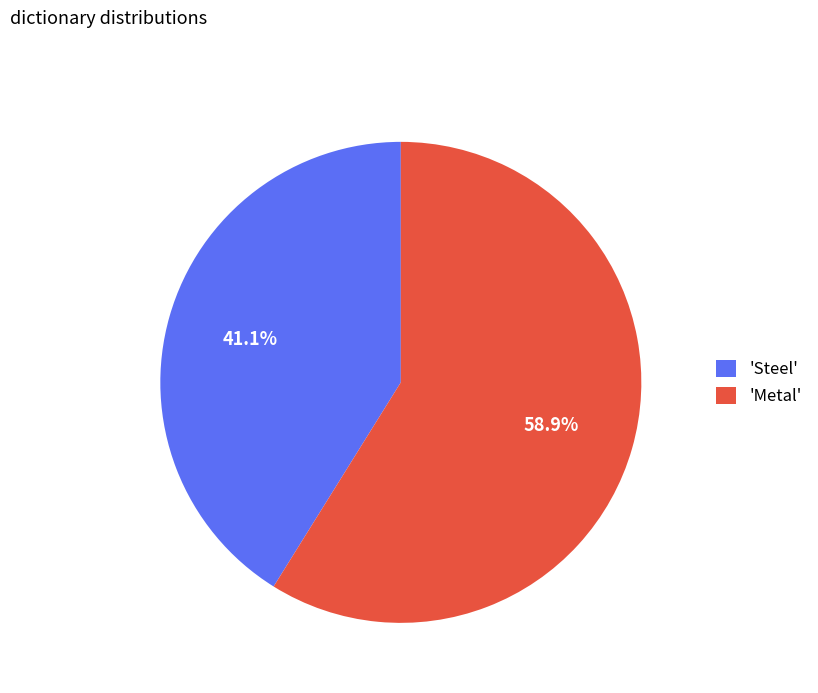

Rank the categories by value from highest to lowest.

'Metal', 'Steel'